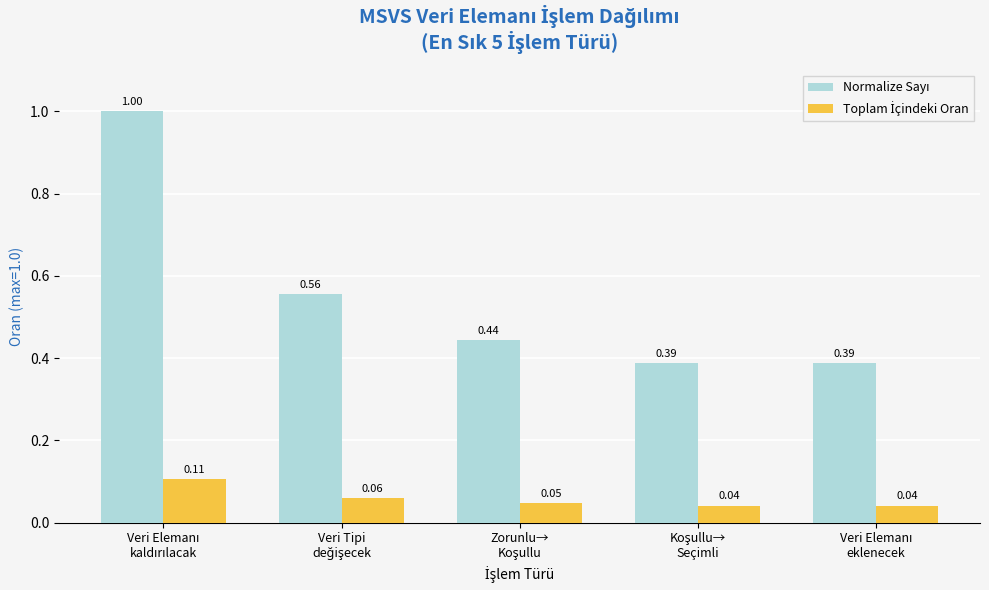

Rank the categories by Toplam İçindeki Oran value from lowest to highest.

Koşullu→
Seçimli, Veri Elemanı
eklenecek, Zorunlu→
Koşullu, Veri Tipi
değişecek, Veri Elemanı
kaldırılacak